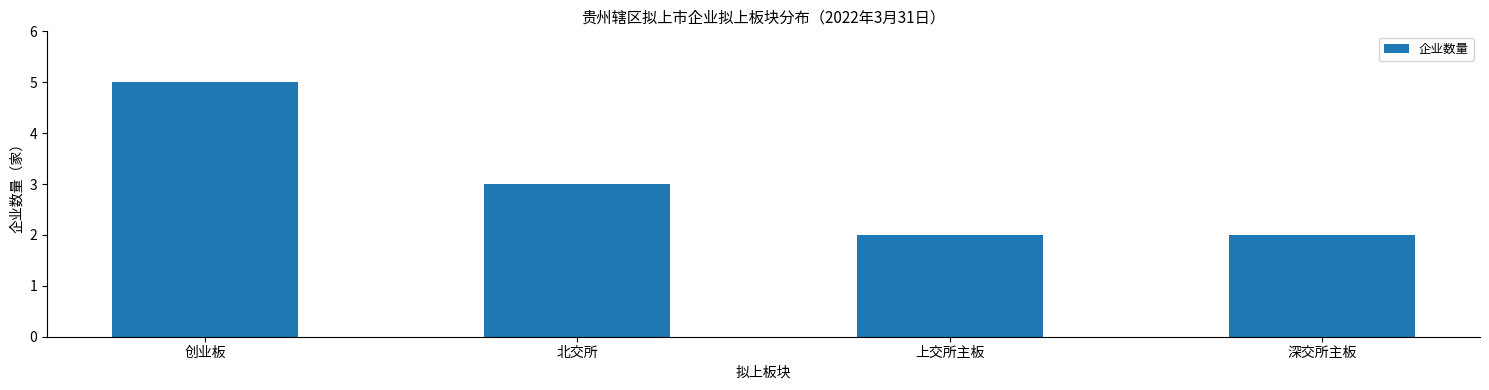

What is the average value?

3